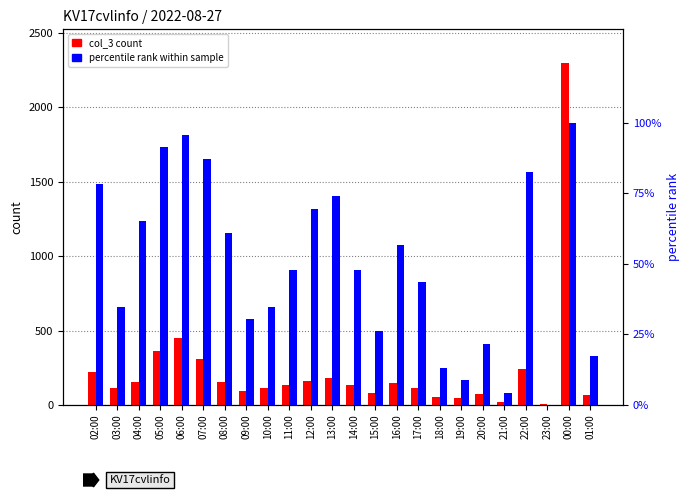

What position from the left is 03:00?

2